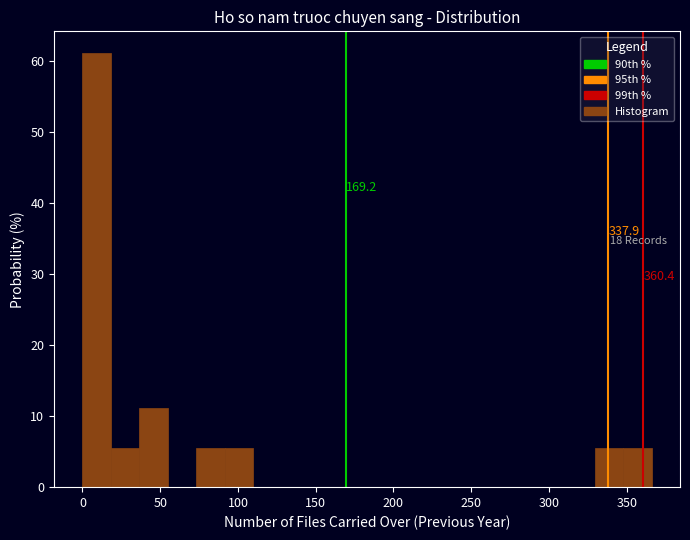

Read against the x-axis, roughly where is the centre of the tallest bar?

10